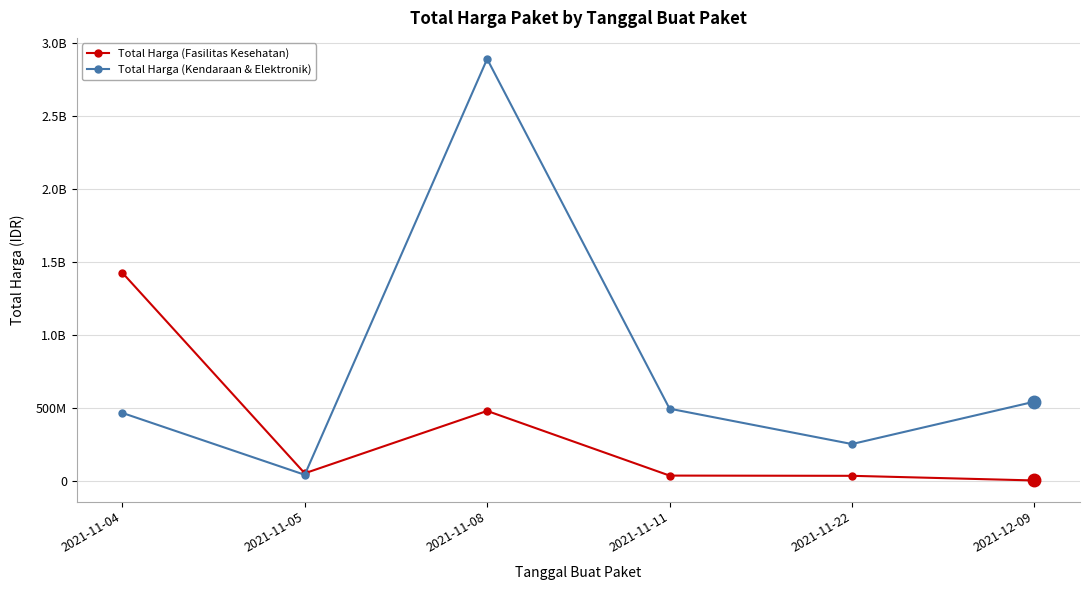

List the series in order of their overall mean, highest first.

Total Harga (Kendaraan & Elektronik), Total Harga (Fasilitas Kesehatan)